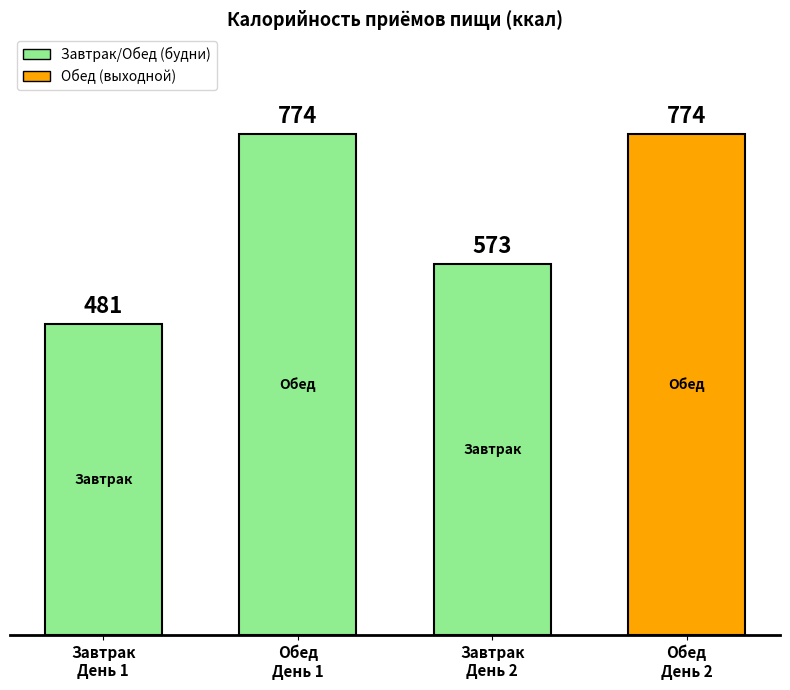

How many distinct data groups are displayed?

1